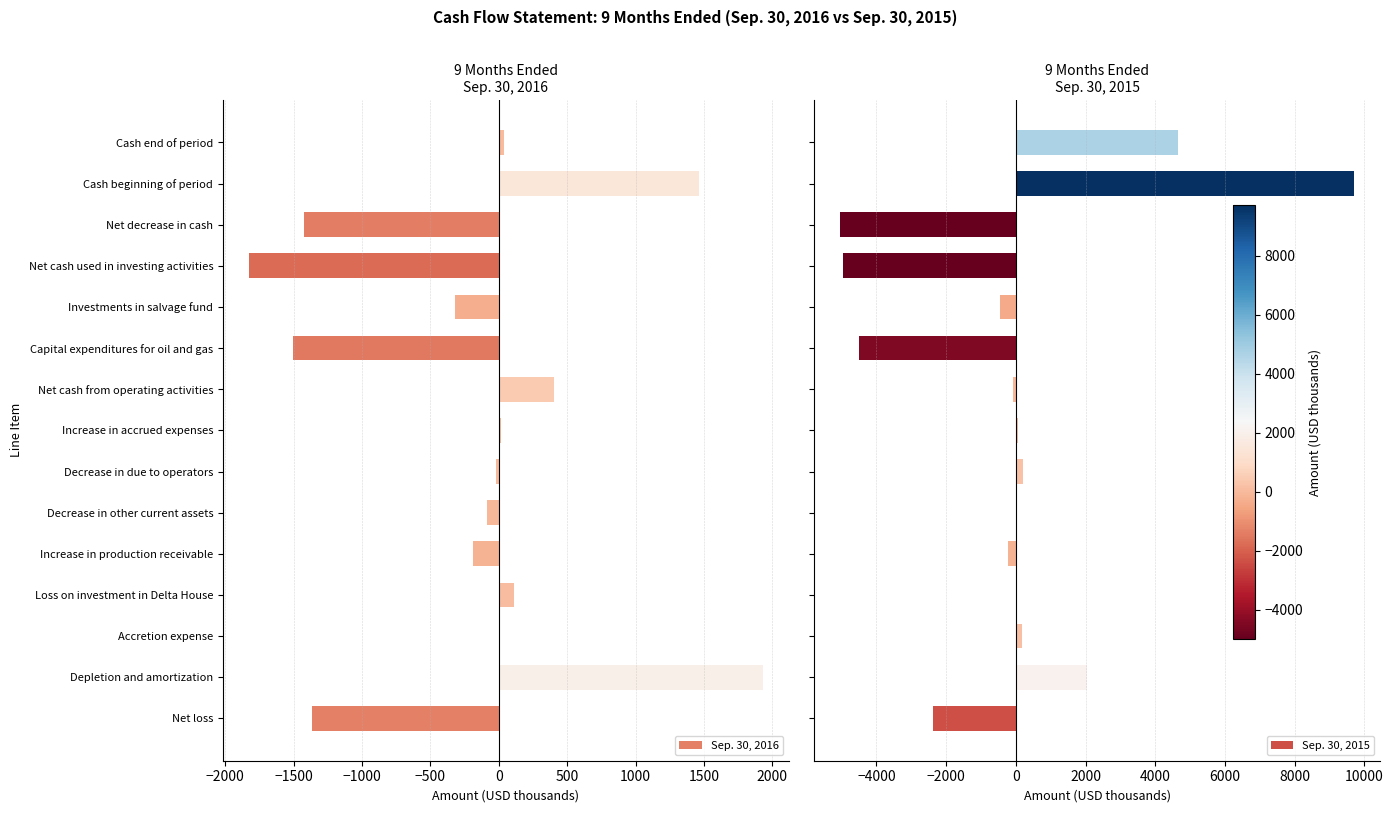

What is the sum of all Sep. 30, 2016 values?

-2784